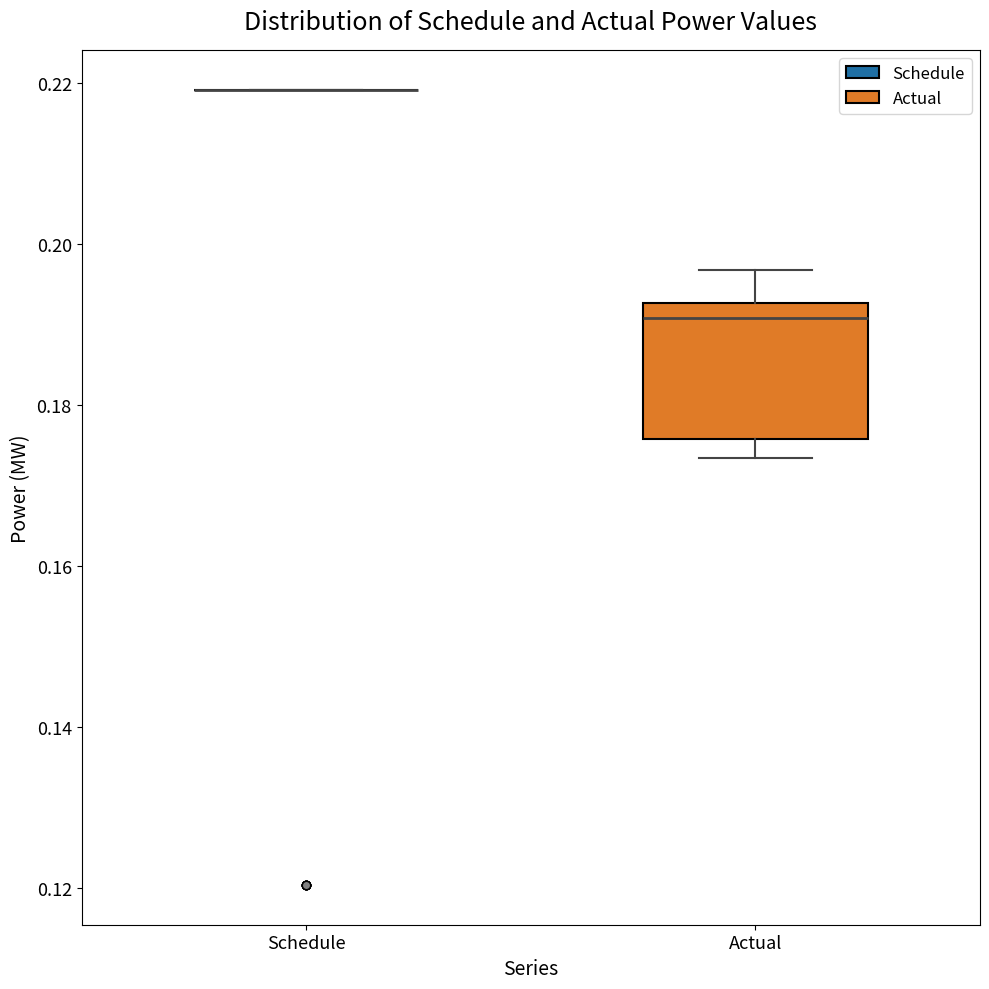

Comparing the boxes themselves (not the whiskers), which one is the tallest?

Actual